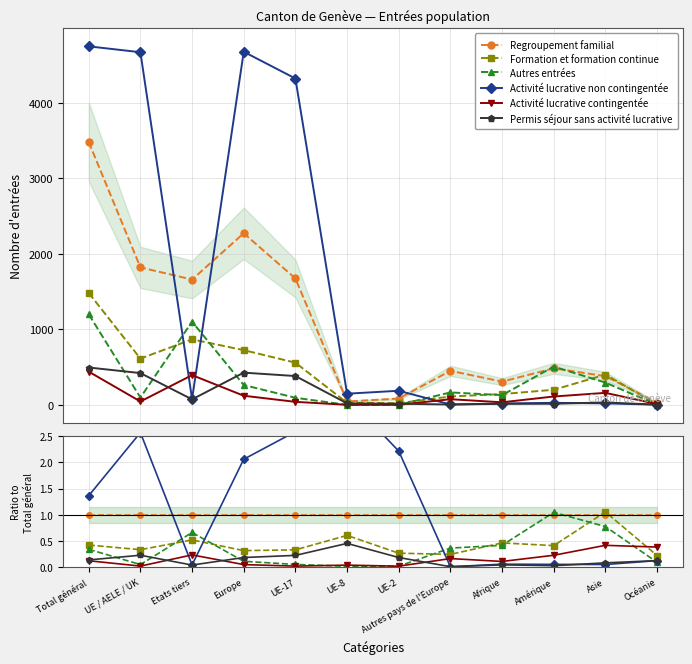

Which category has the highest value in the Regroupement familial series?

Total général